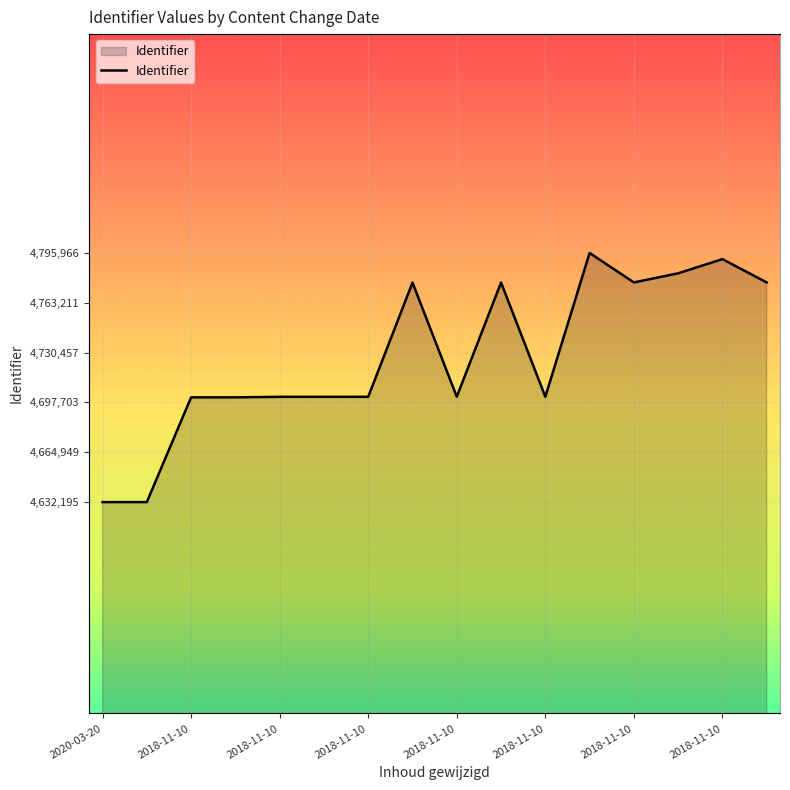

True or false: there are more than 0 points higher than both neighbors.

True